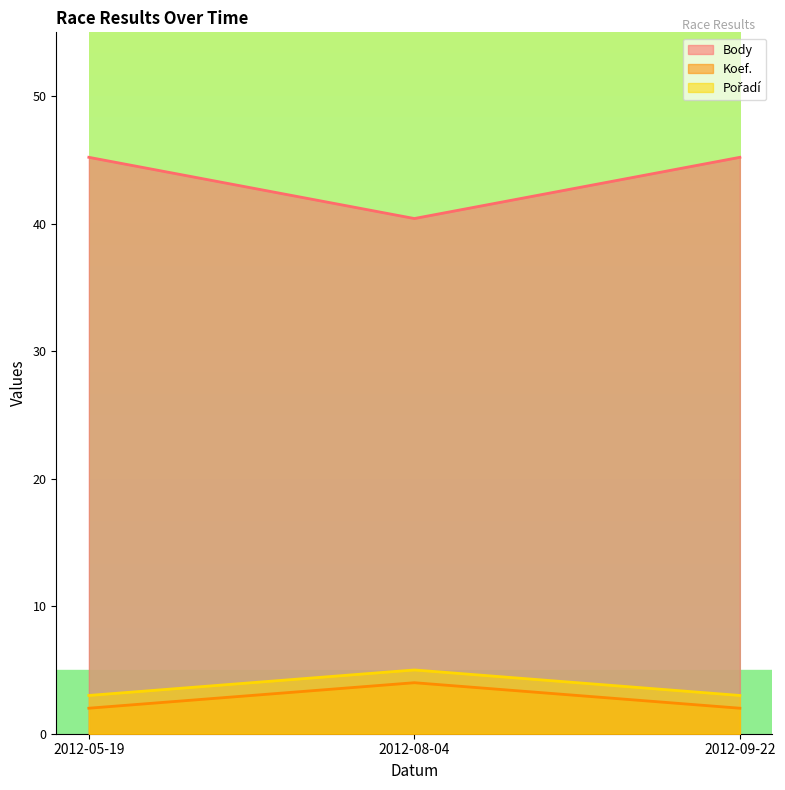

What is the value of the Body point at the 2nd from the left?

40.4